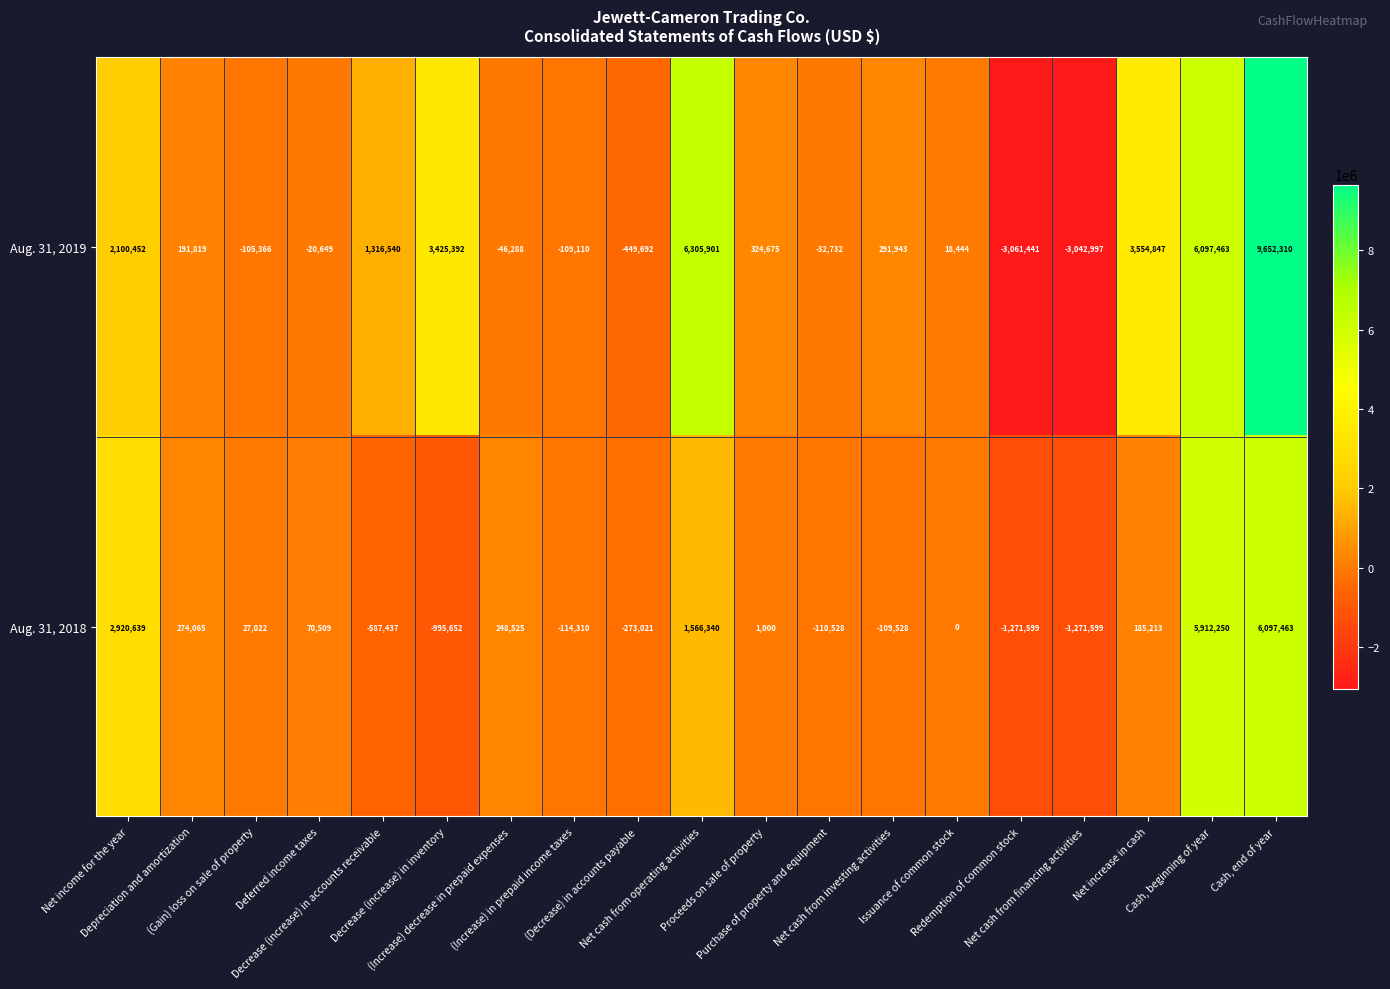

Rank the series at Redemption of common stock from highest to lowest value.

Aug. 31, 2018, Aug. 31, 2019